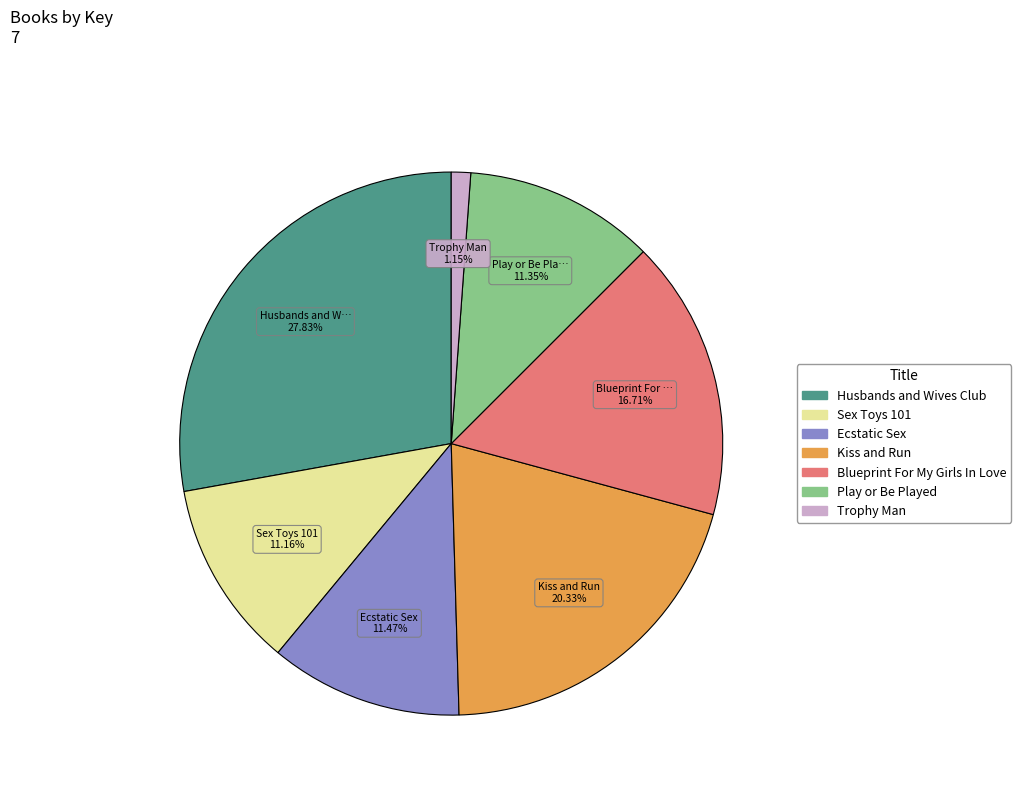

Is it true that Sex Toys 101 is 22% of the pie?

False